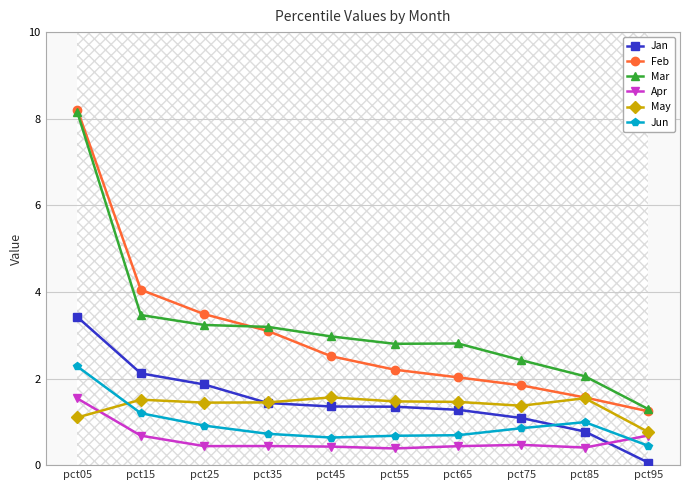

True or false: Feb and Apr intersect in this chart.

False